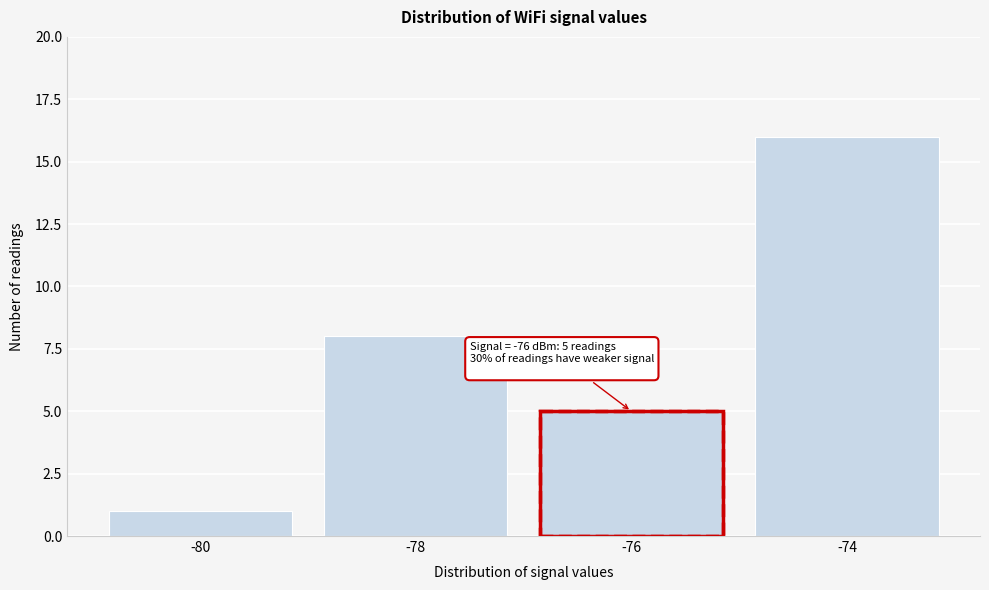

Over which range of the x-axis is the bar tallest?

-75 to -73